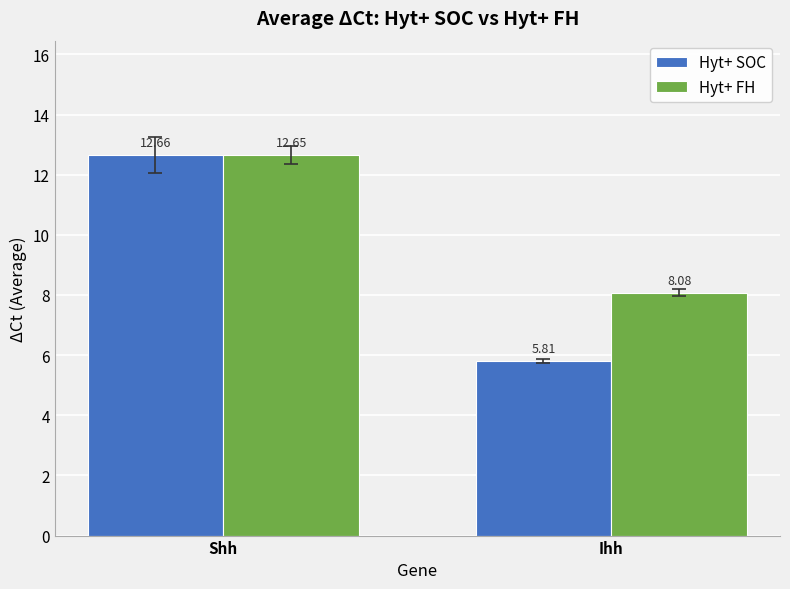

Rank the series at Shh from lowest to highest value.

Hyt+ FH, Hyt+ SOC